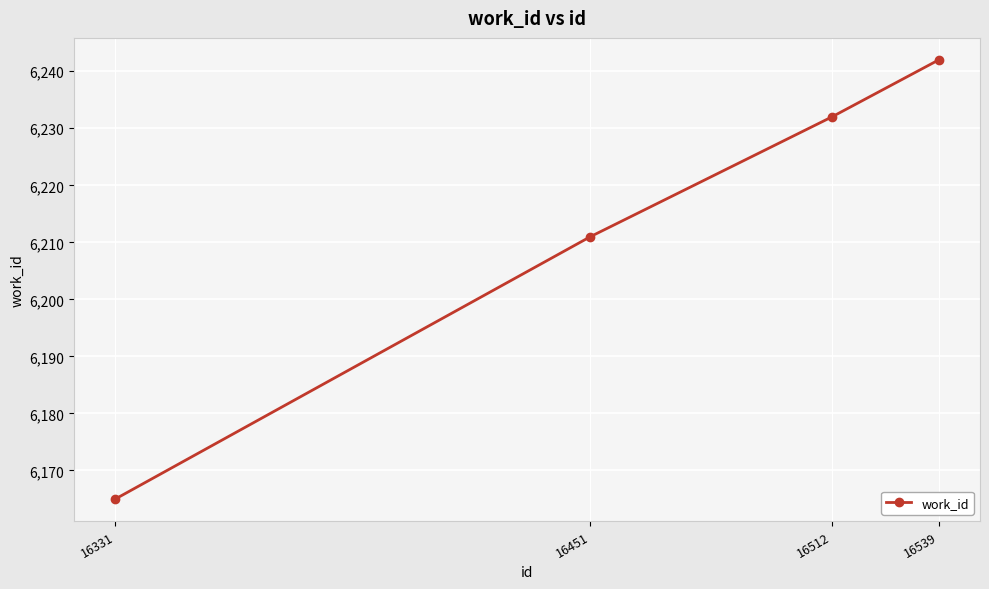

What is the maximum value shown in the chart?

6242